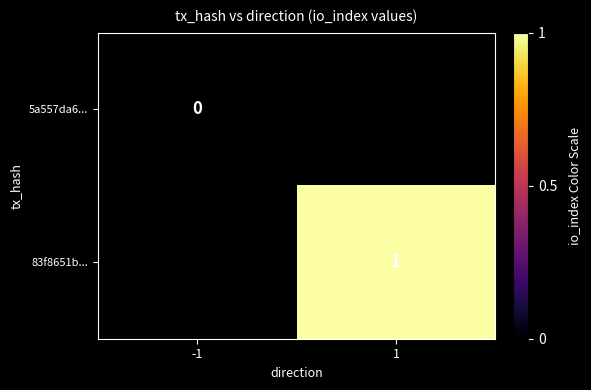

The value of 83f8651b... at 1 is 1. True or false?

True